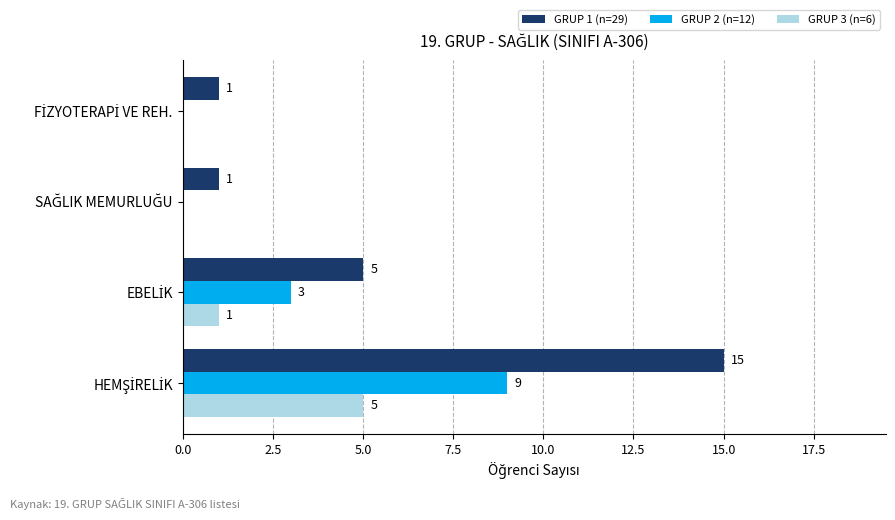

What is the highest value of the GRUP 3 (n=6) series?

5